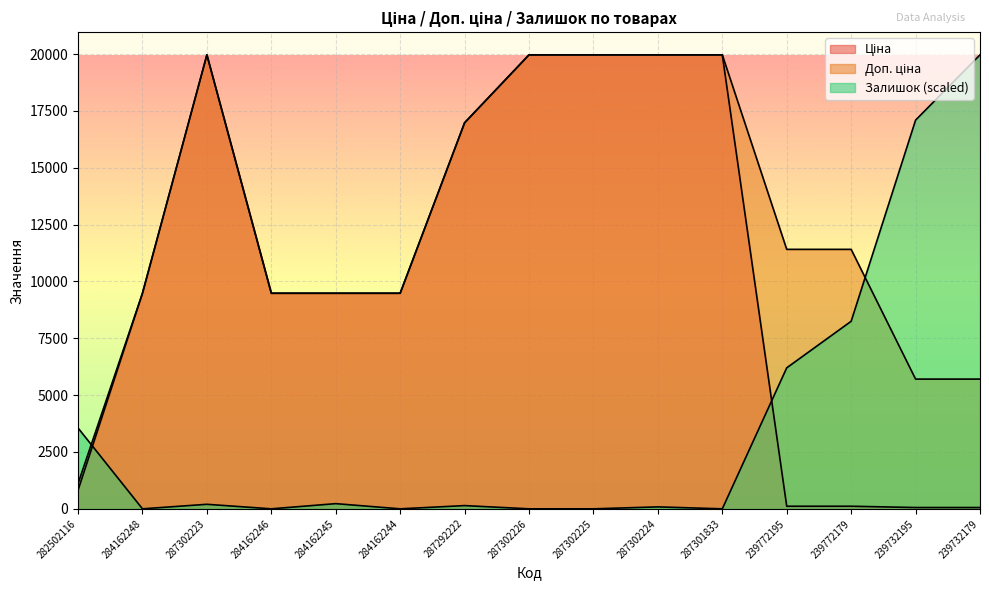

Is the value of Доп. ціна at 287302225 greater than the value of Ціна at 287302223?

No